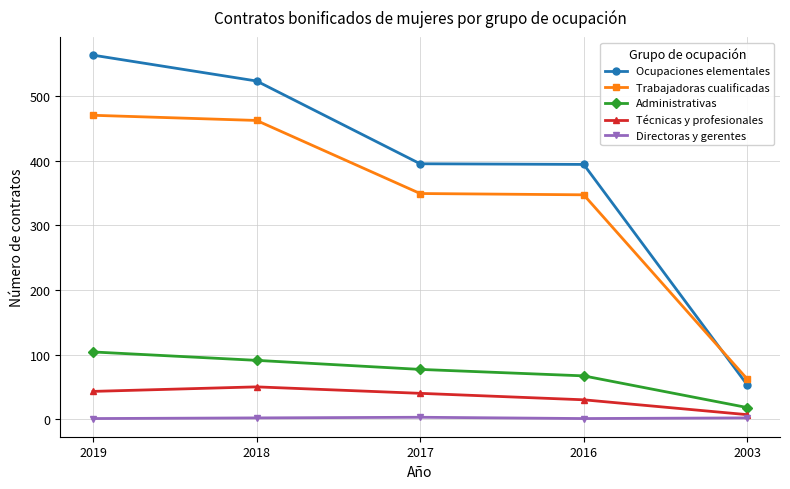

What is the difference between the Trabajadoras cualificadas values at 2017 and 2018?

113